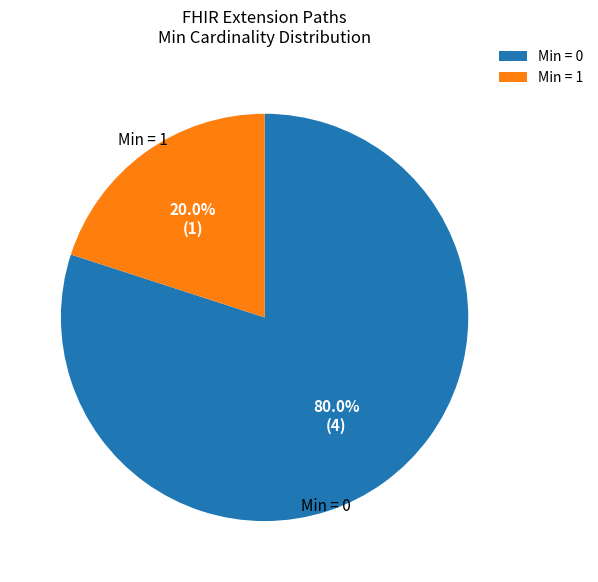

How many segments does this pie chart have?

2